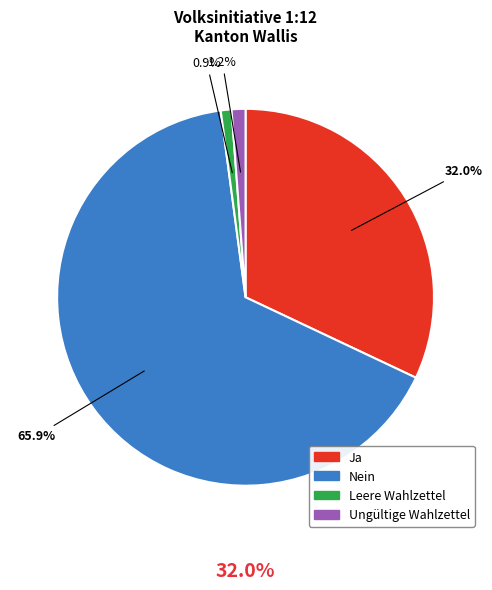

The Ungültige Wahlzettel slice represents 11% of the pie. True or false?

False